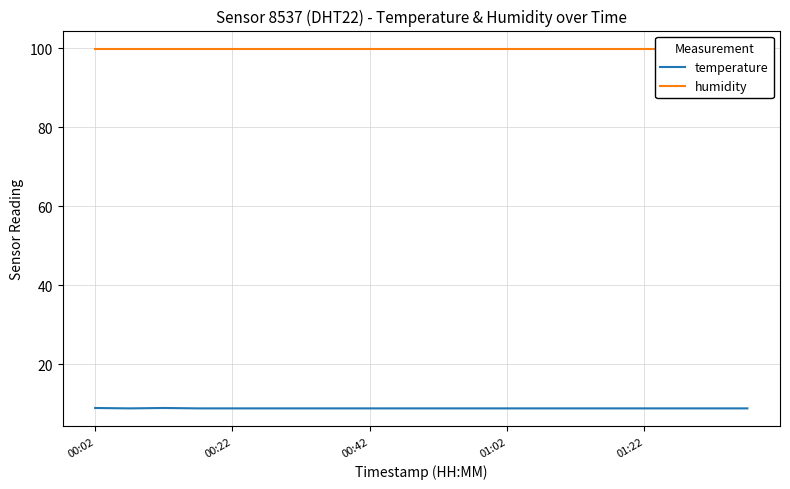

Which category has the lowest value in the humidity series?

00:02